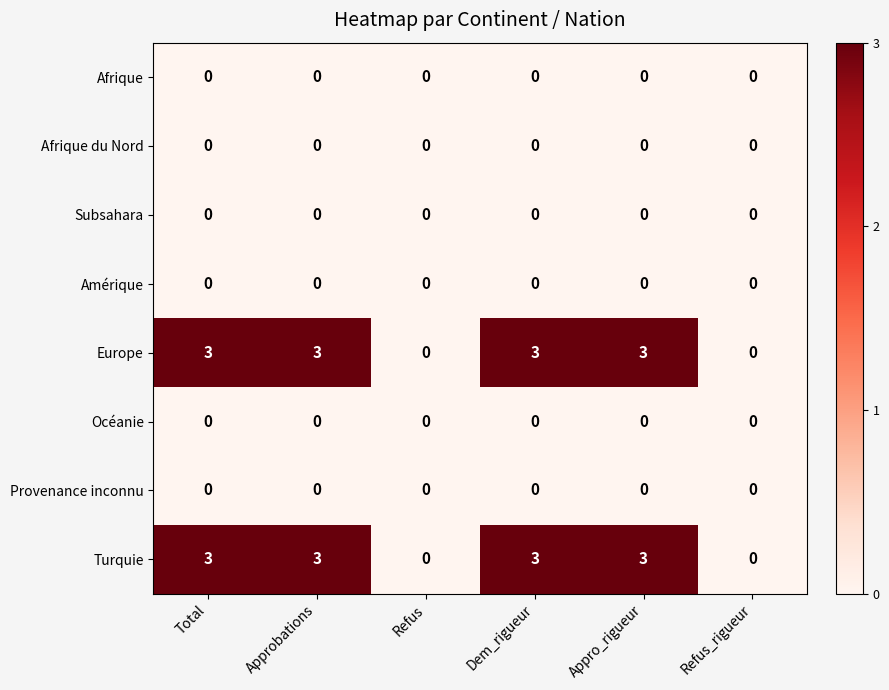

Is it true that Turquie equals 2 at Dem_rigueur?

False